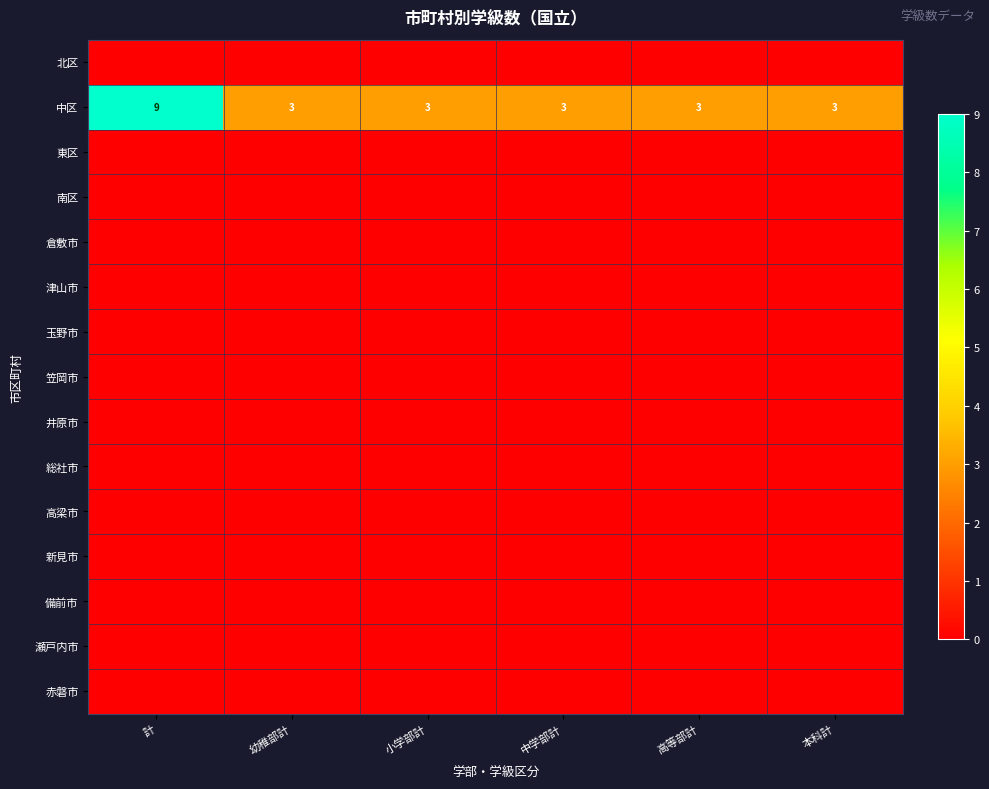

Which series has the largest range (max minus min)?

中区